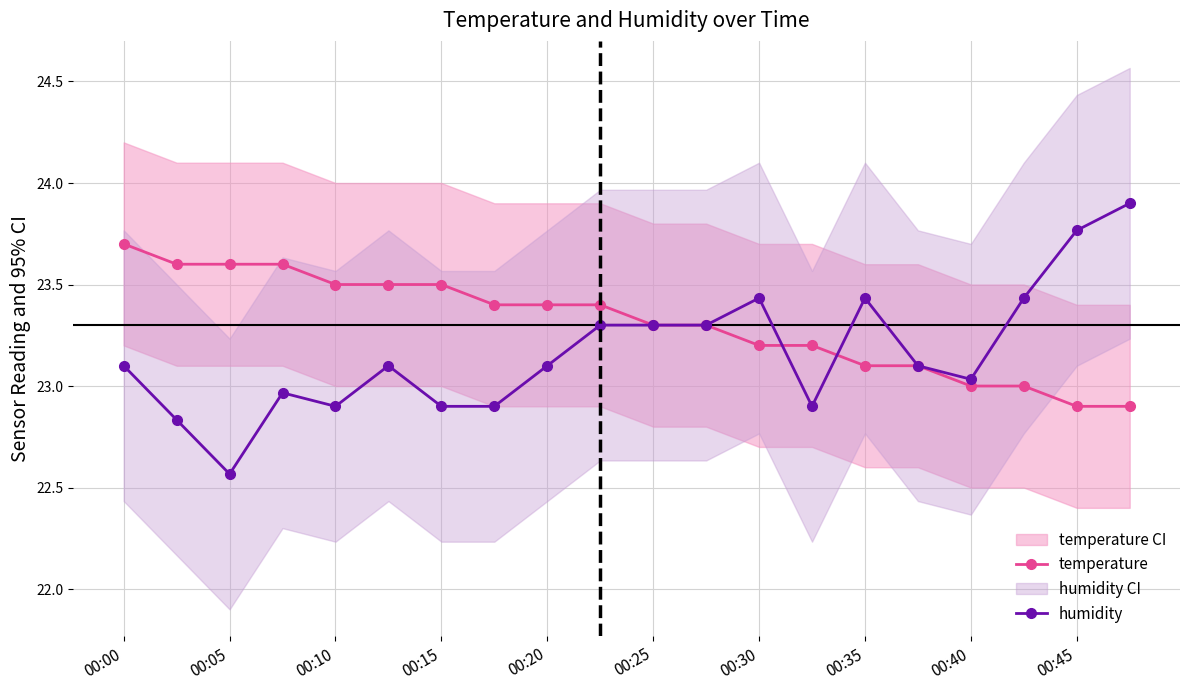

How many temperature values are between 23 and 24?

18